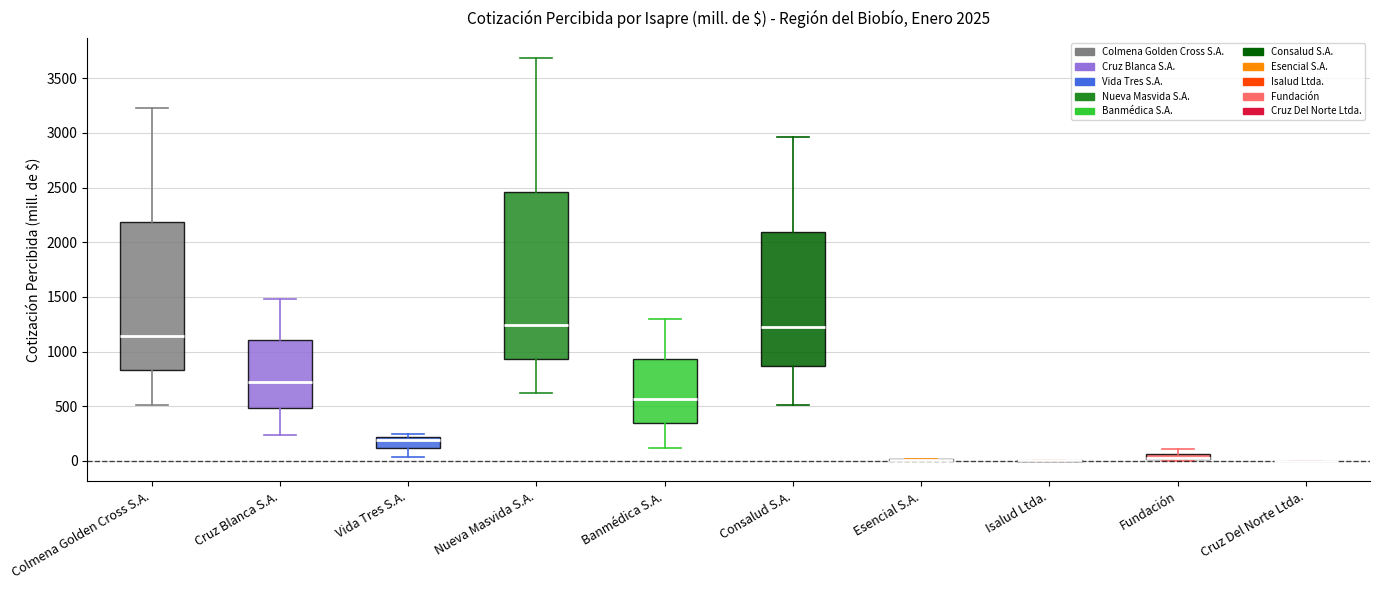

Which box is the tallest, from its lower edge to its upper edge?

Nueva Masvida S.A.